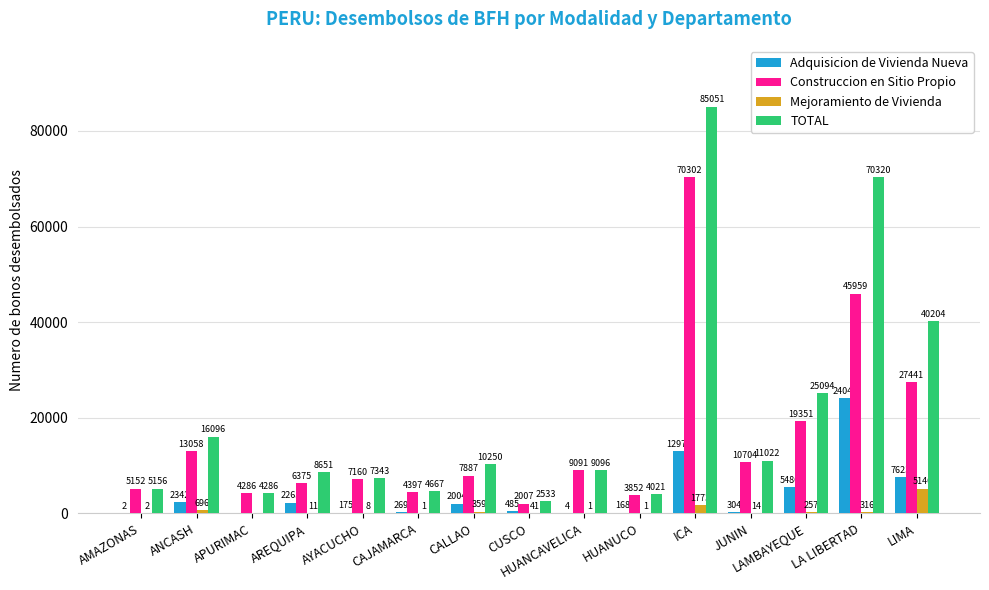

Does the chart contain stacked bars?

No